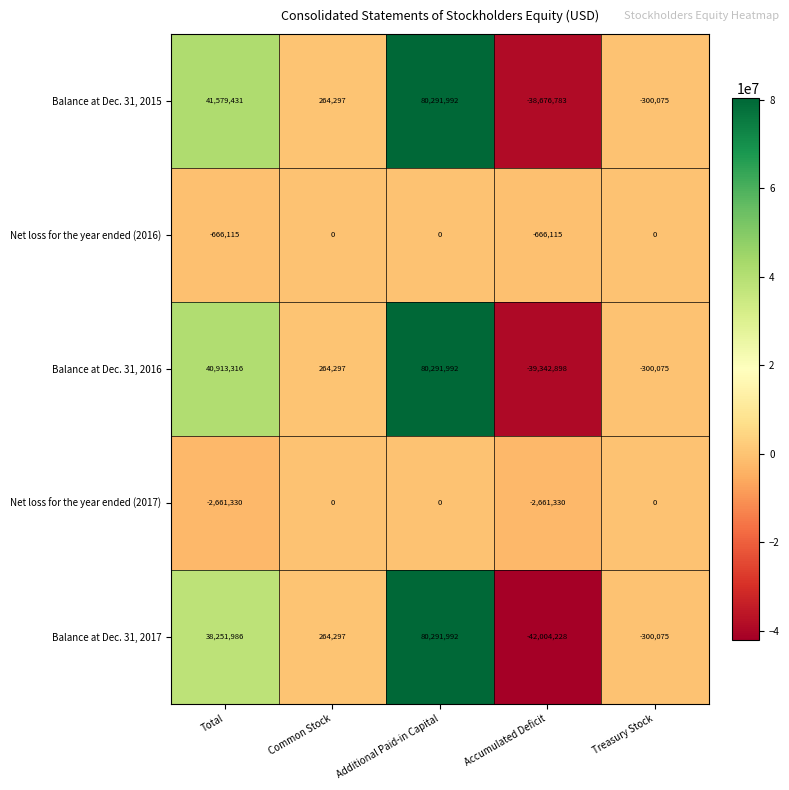

What is the spread (max minus min) of values at Treasury Stock?

300075